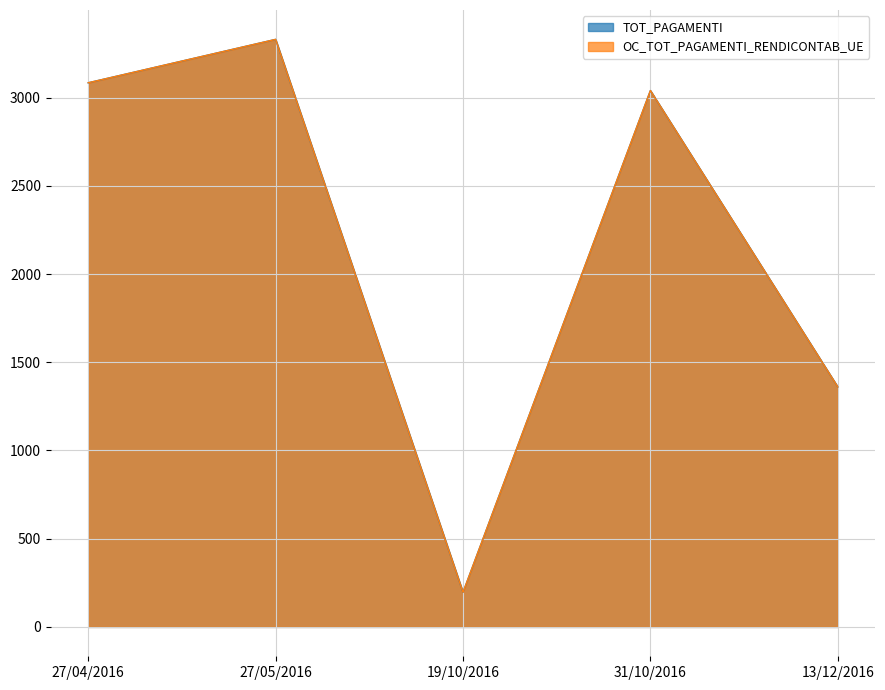

What is the label of the 5th point from the left?

13/12/2016